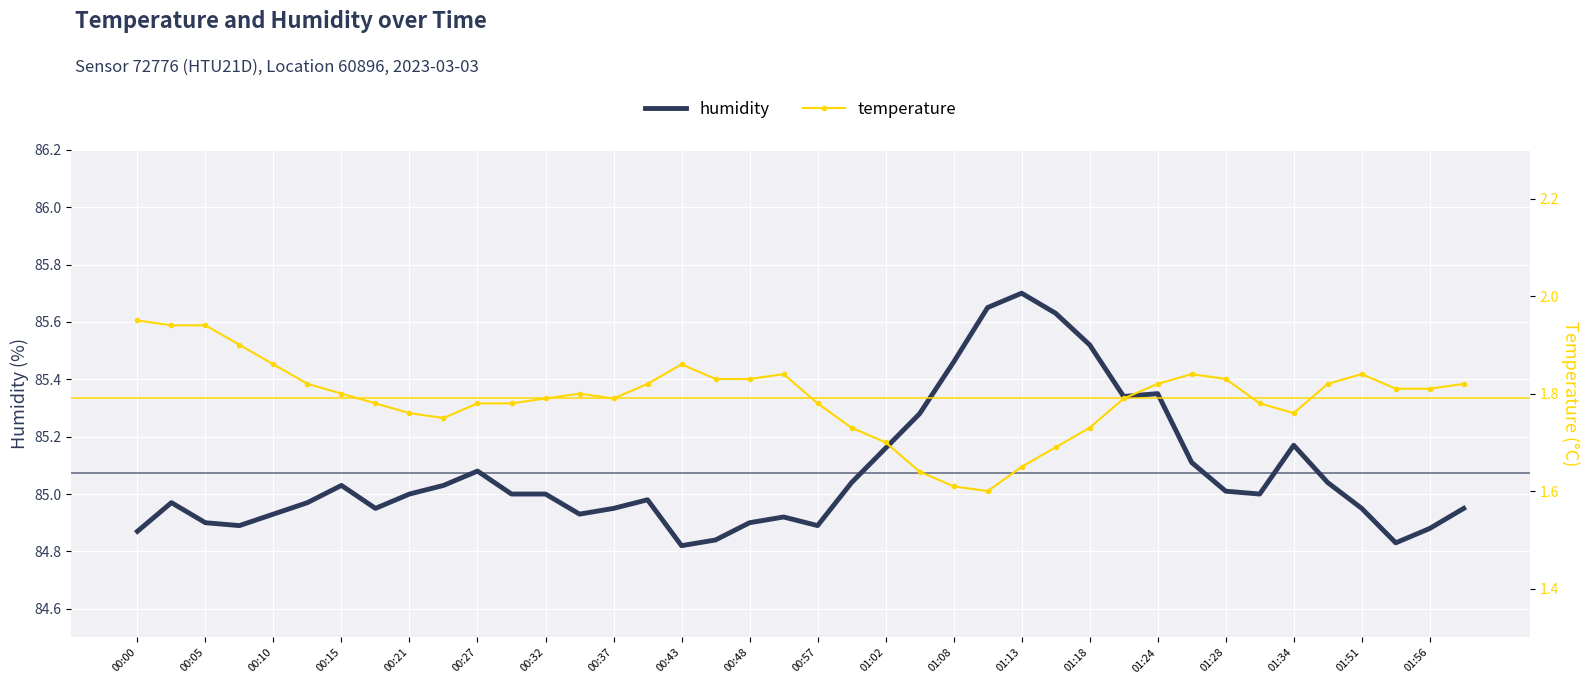

How many temperature values are between 1 and 2?

40